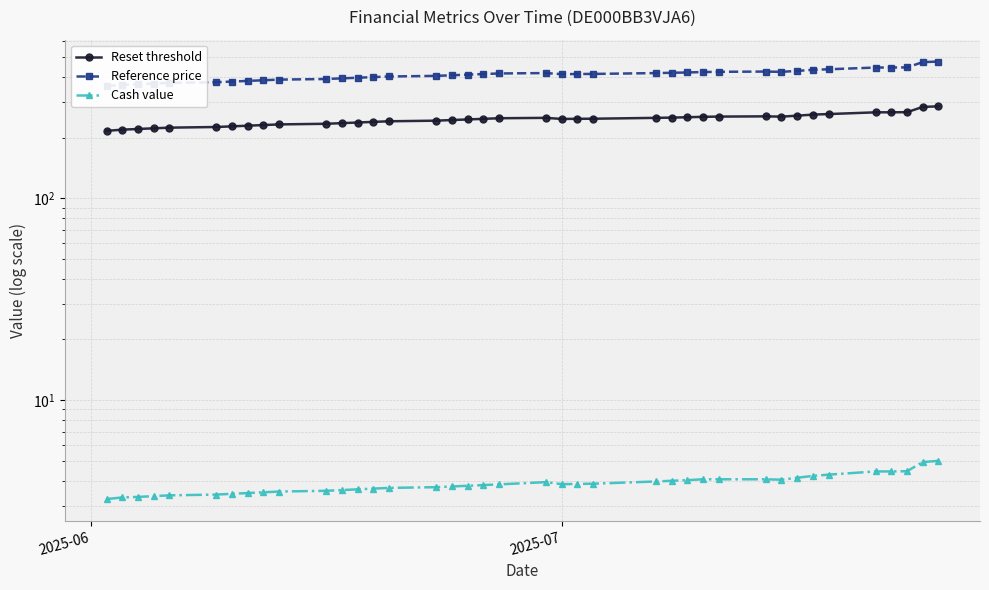

Where is the first local minimum for Reference price?

2025-07